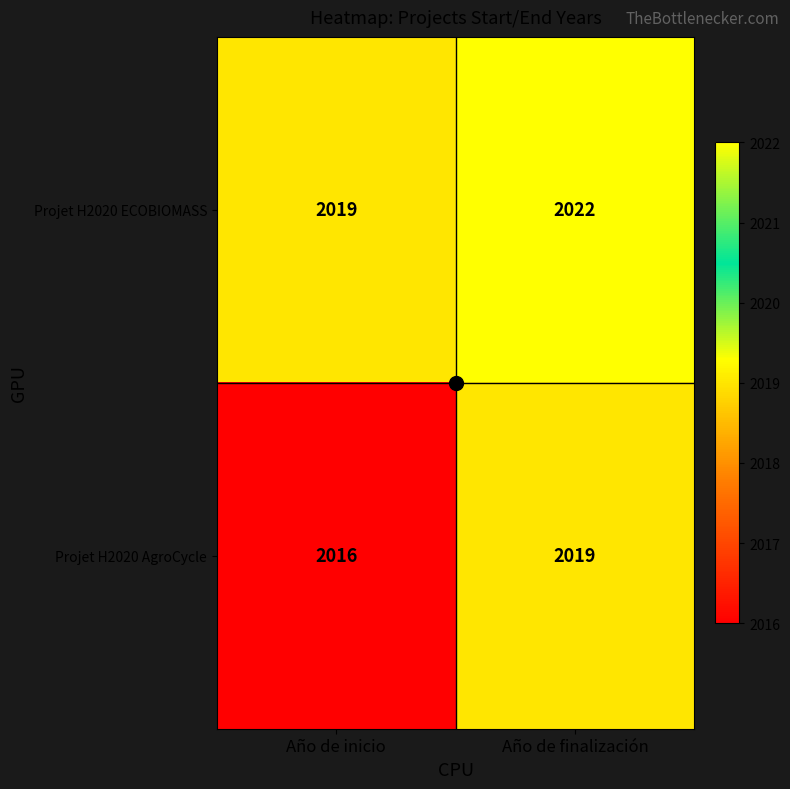

How many series are shown in this chart?

2